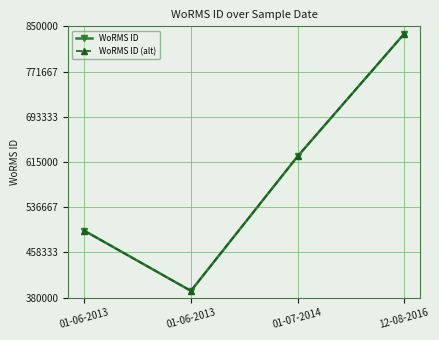

Reading right to left, what are all the values shown in this chart?

WoRMS ID: 837075	624513	391509	495804
WoRMS ID (alt): 837075	624513	391509	495804